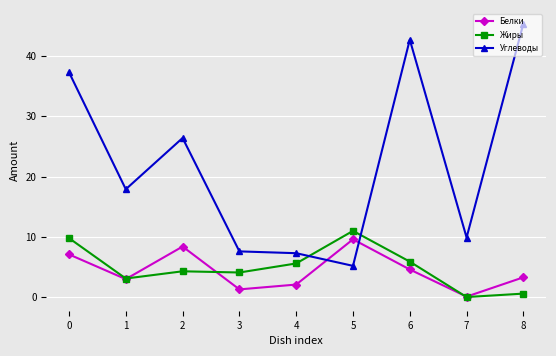

At how many categories does at least one series exceed 1?

9